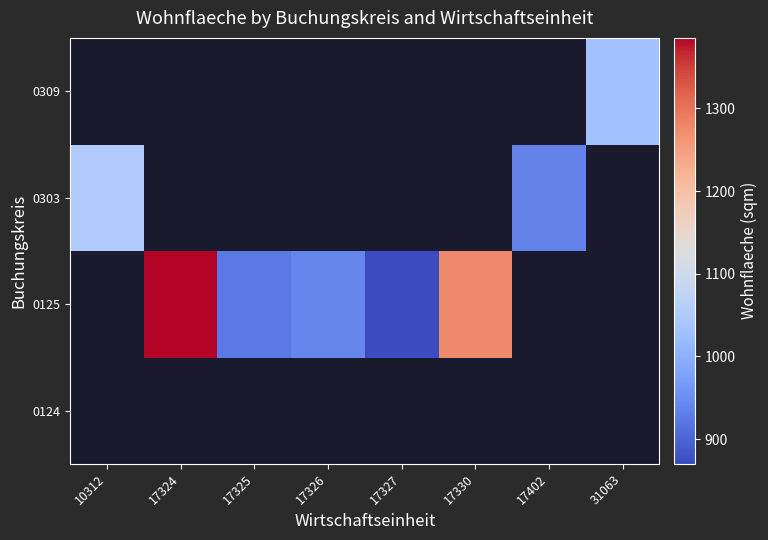

Rank the series by their maximum value, from lowest to highest.

0124, 0125, 0303, 0309